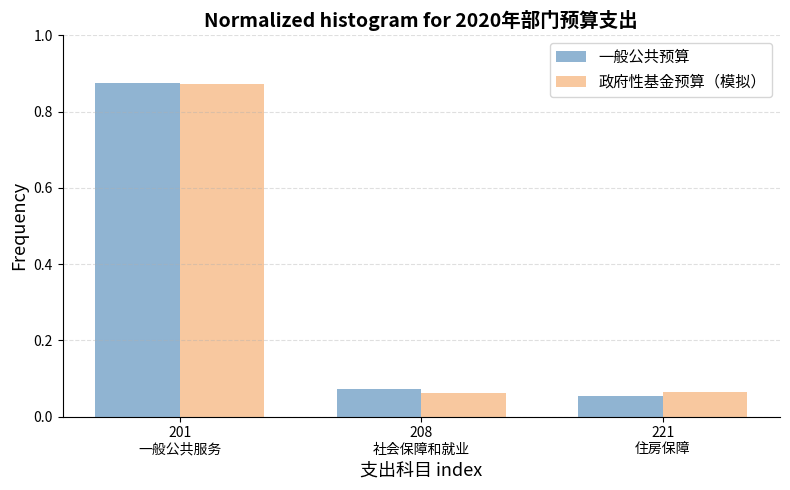

What is the sum of all 政府性基金预算（模拟） values?

1.0